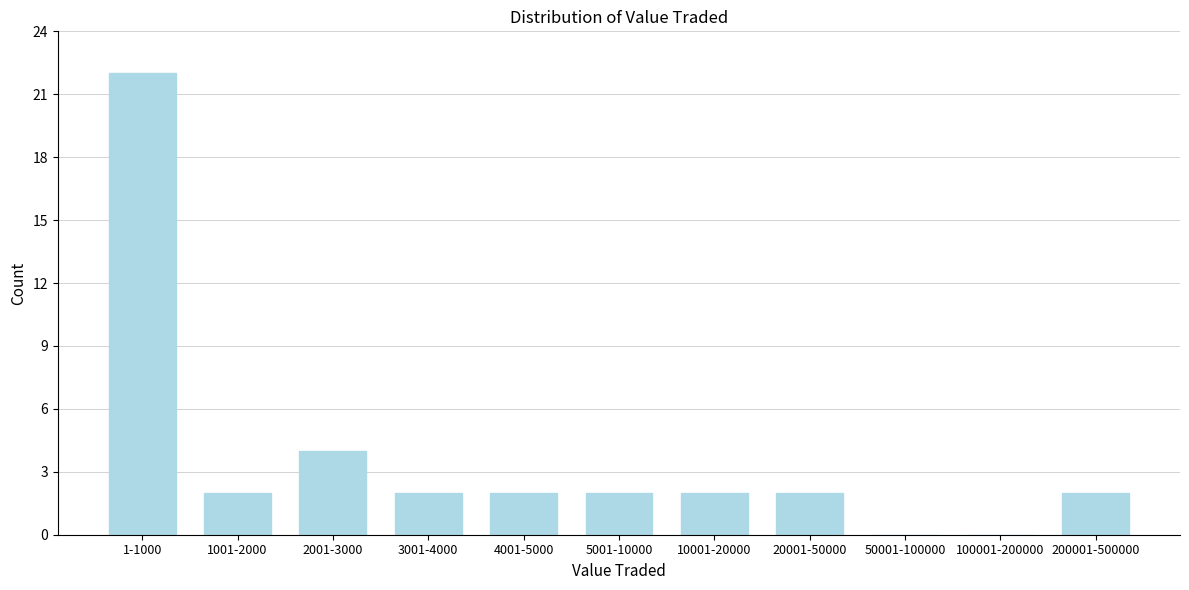

Reading right to left, transcribe all the data shown in this chart.

200001-500000=2	100001-200000=0	50001-100000=0	20001-50000=2	10001-20000=2	5001-10000=2	4001-5000=2	3001-4000=2	2001-3000=4	1001-2000=2	1-1000=22